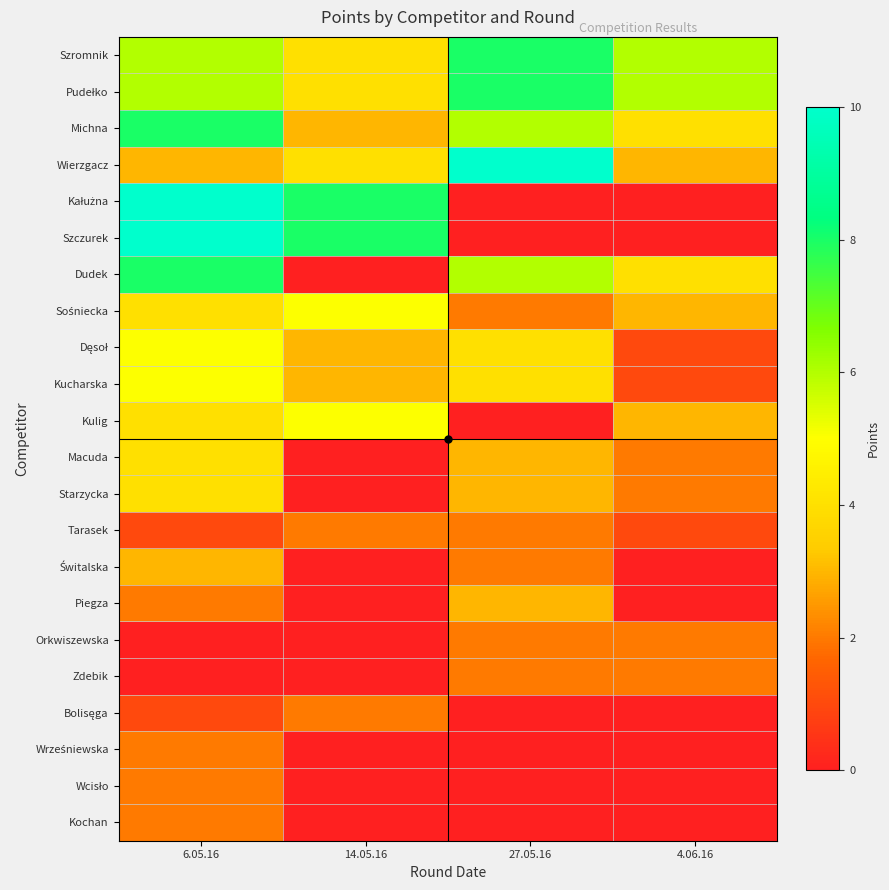

Rank the series at 14.05.16 from highest to lowest value.

Kałużna, Szczurek, Sośniecka, Kulig, Szromnik, Pudełko, Wierzgacz, Michna, Dęsoł, Kucharska, Tarasek, Bolisęga, Dudek, Macuda, Starzycka, Świtalska, Piegza, Orkwiszewska, Zdebik, Wrześniewska, Wcisło, Kochan